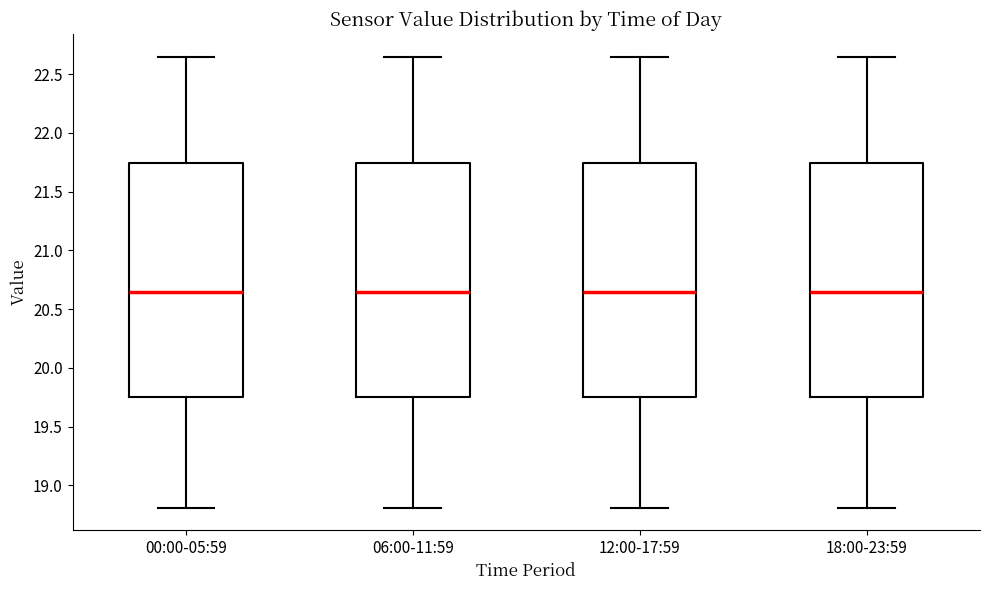

Reading left to right, read every box against the y-axis: the position of its median line, the range the box covers, and the ends of its whiskers. The values are not printed on the chart, so give them approximately, as read against the axis.

00:00-05:59: median 20.65, box 19.75 to 21.75, whiskers 18.80 to 22.65
06:00-11:59: median 20.65, box 19.75 to 21.75, whiskers 18.80 to 22.65
12:00-17:59: median 20.65, box 19.75 to 21.75, whiskers 18.80 to 22.65
18:00-23:59: median 20.65, box 19.75 to 21.75, whiskers 18.80 to 22.65